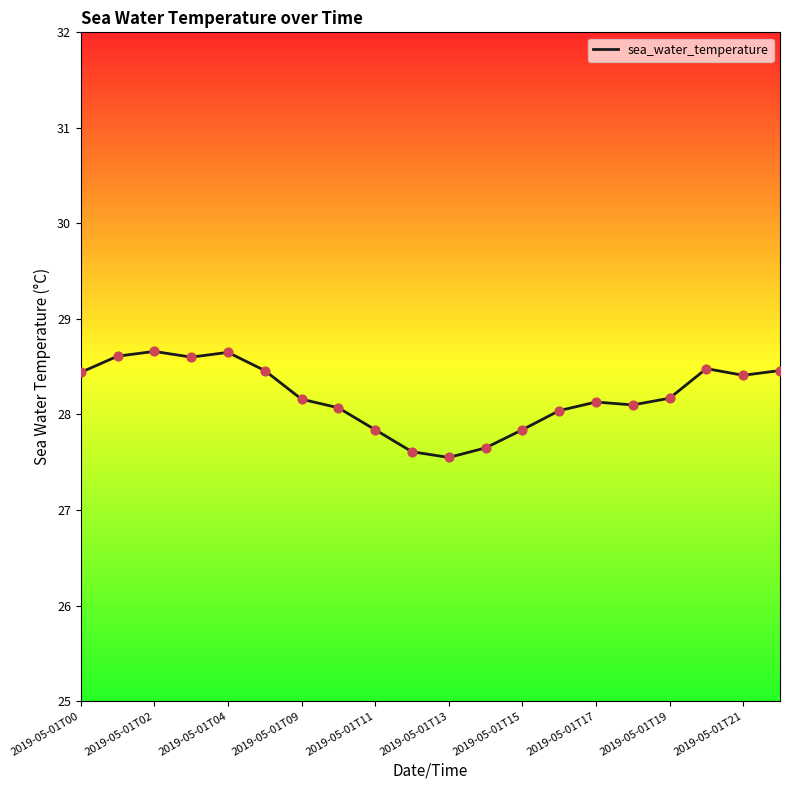

What is the smallest value displayed?

27.6